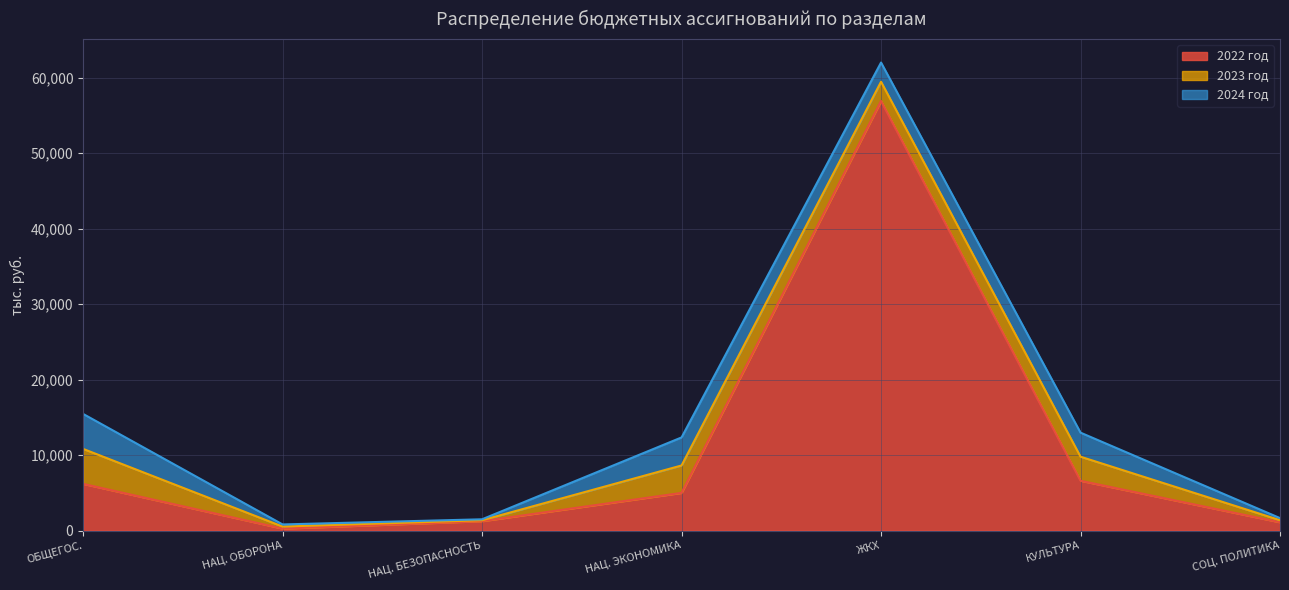

What is the difference between the maximum and minimum values in the 2023 год series?

4508.1